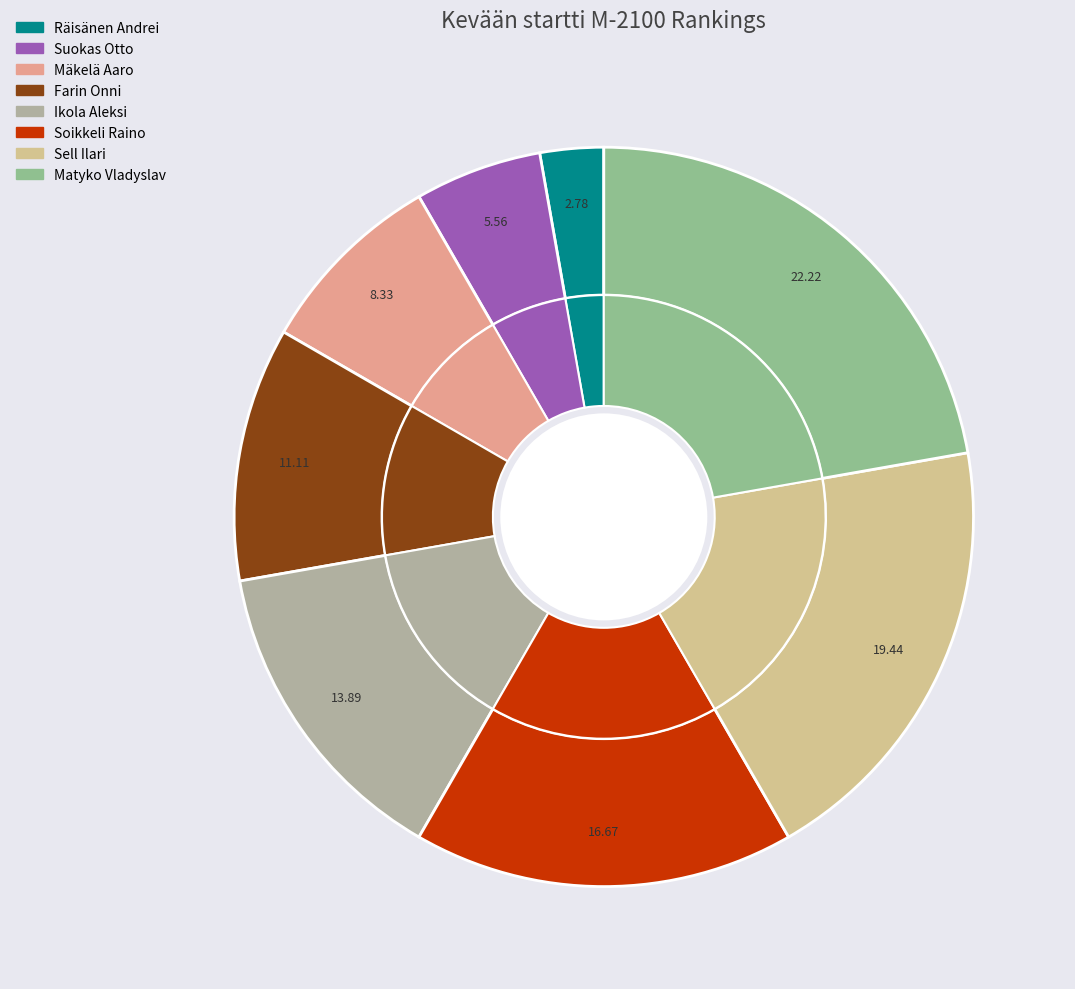

The Farin Onni slice represents 11% of the pie. True or false?

True